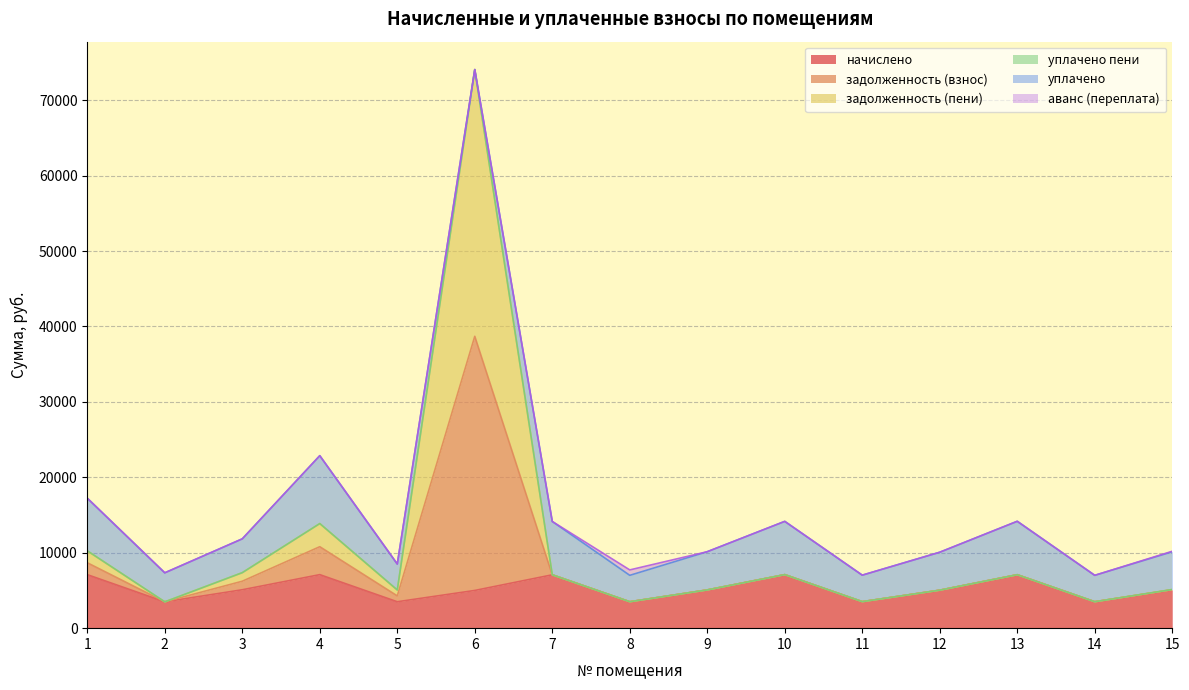

What is the minimum value for начислено?

3490.6